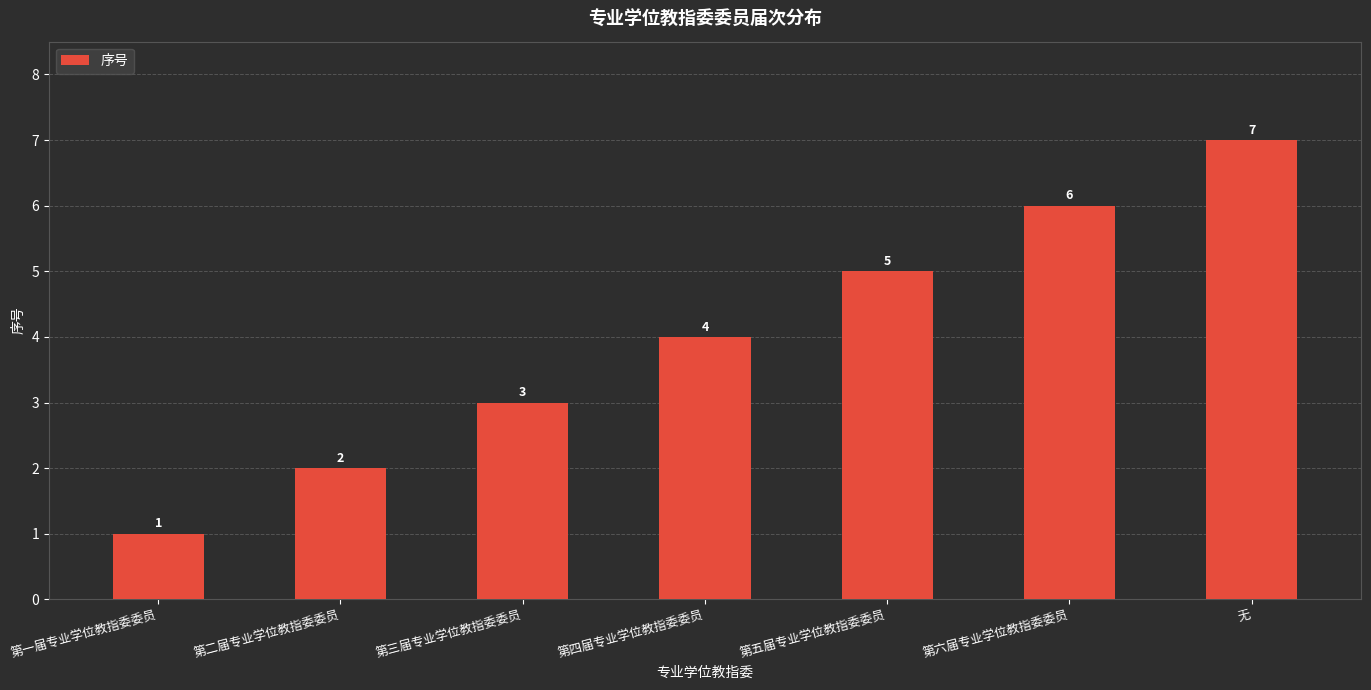

At which label is the value closest to 4?

第四届专业学位教指委委员